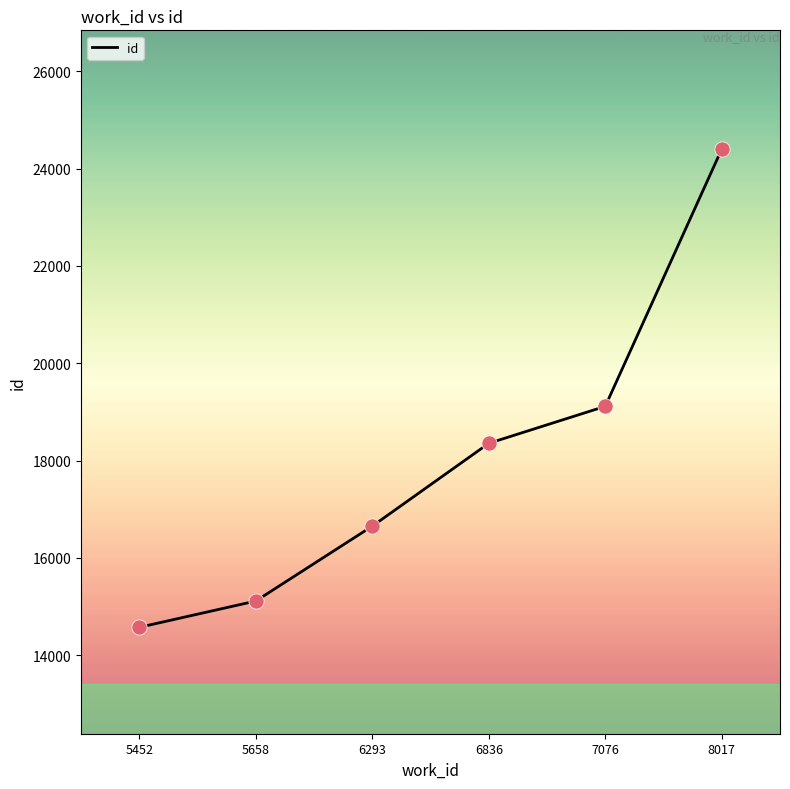

What is the change in value from 6293 to 6836?

+1702